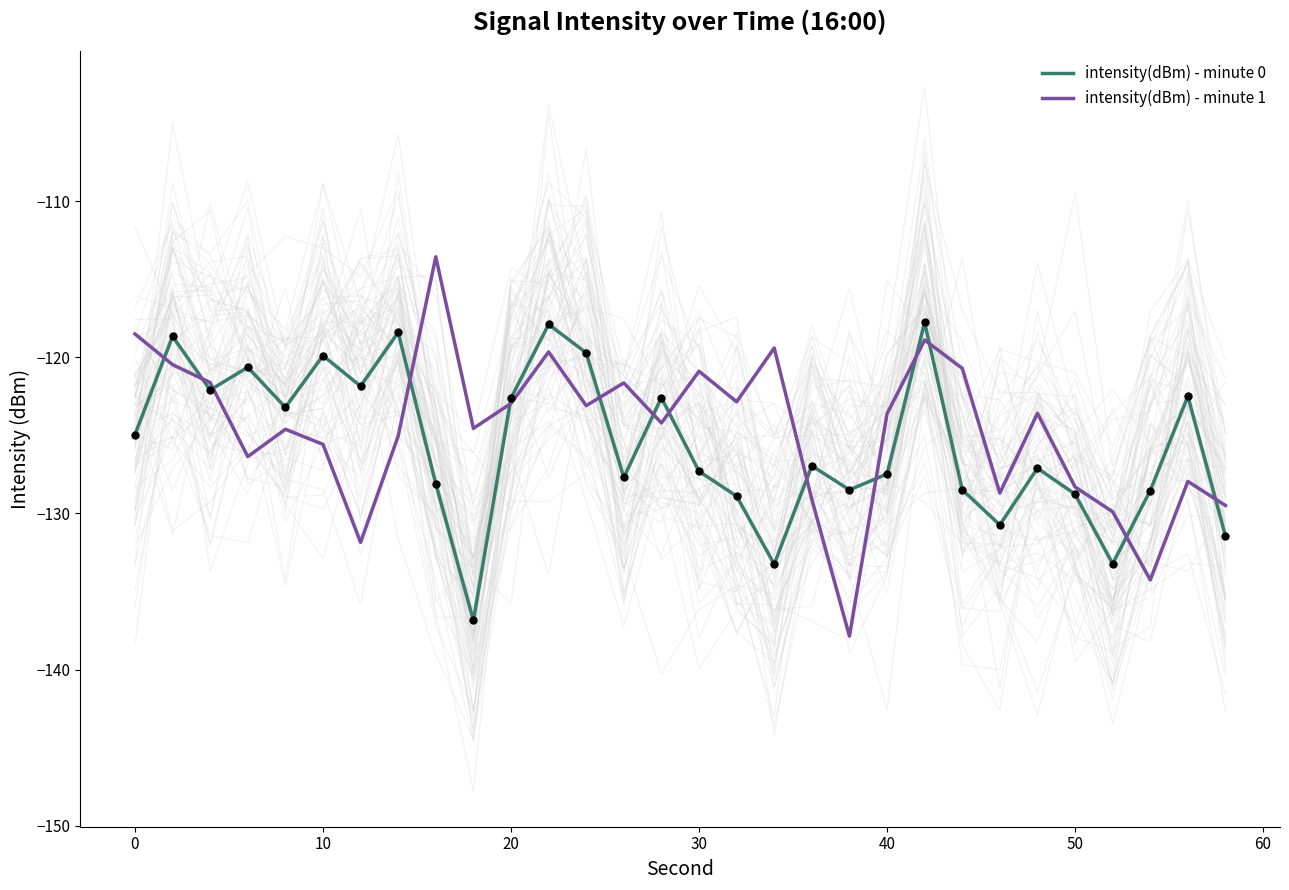

Which series reaches the minimum Y coordinate?

intensity(dBm) - minute 1